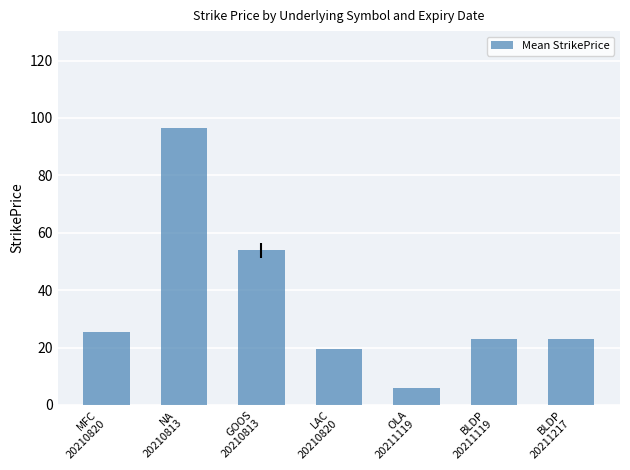

Where does the data first go above 23?

MFC
20210820